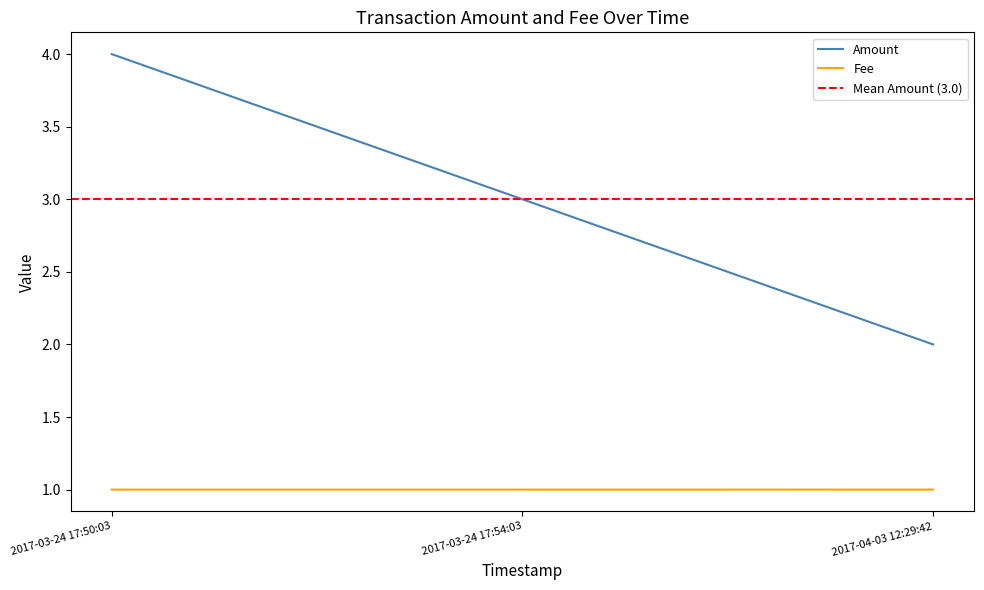

What is the value of the 3rd point from the left?

2